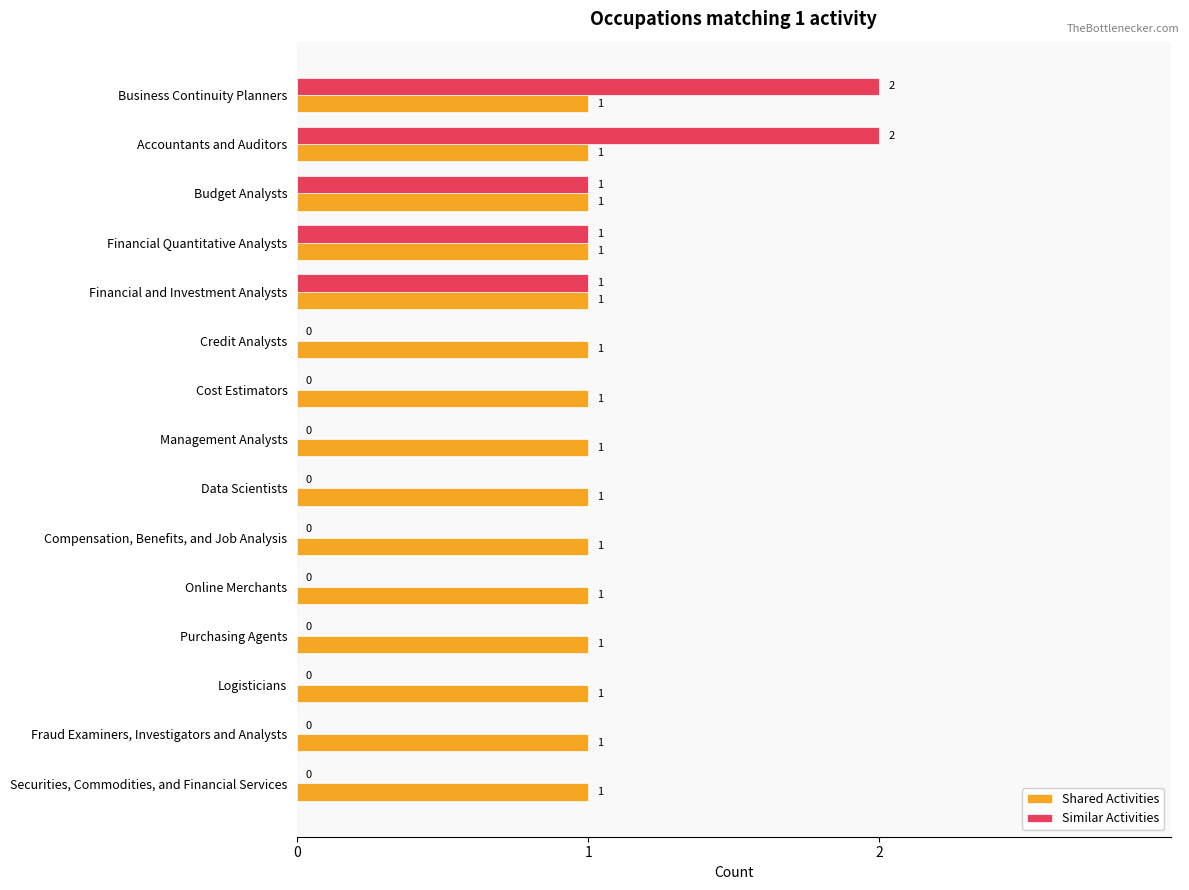

Is the value of Similar Activities at Compensation, Benefits, and Job Analysis greater than the value of Shared Activities at Logisticians?

No